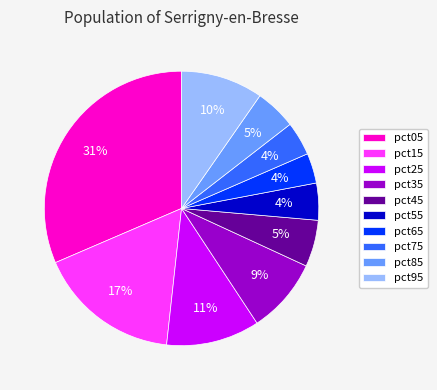

The pct25 slice represents 1% of the pie. True or false?

False